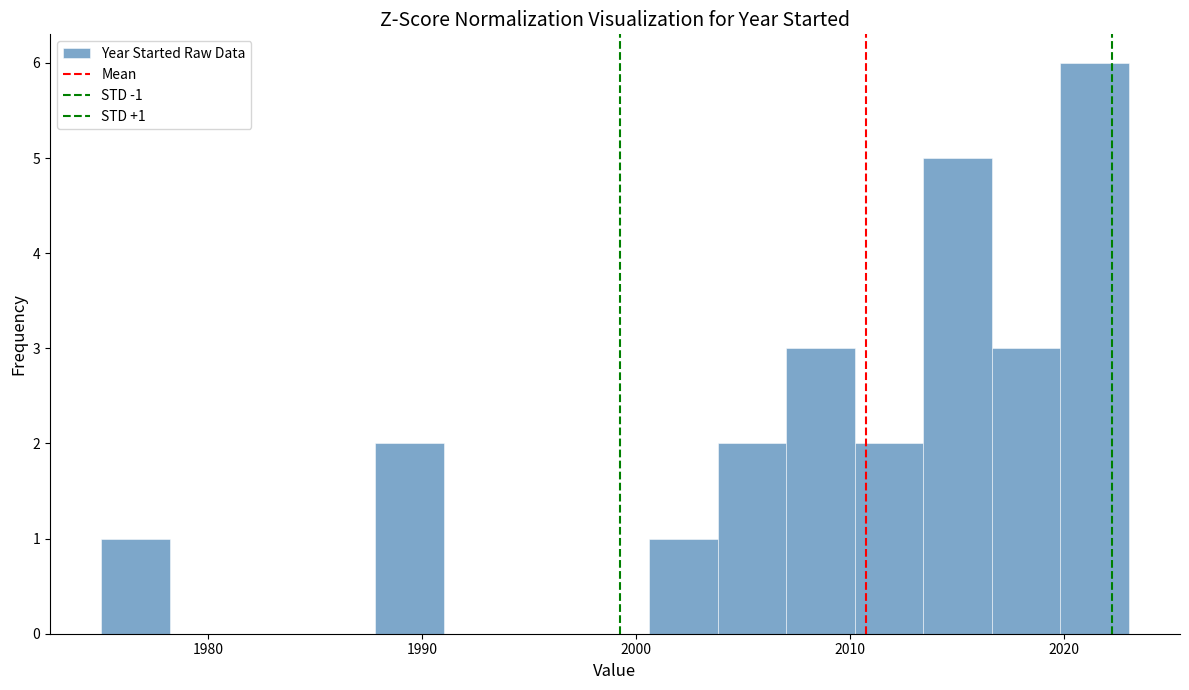

Read against the x-axis, roughly where is the centre of the tallest bar?

2021